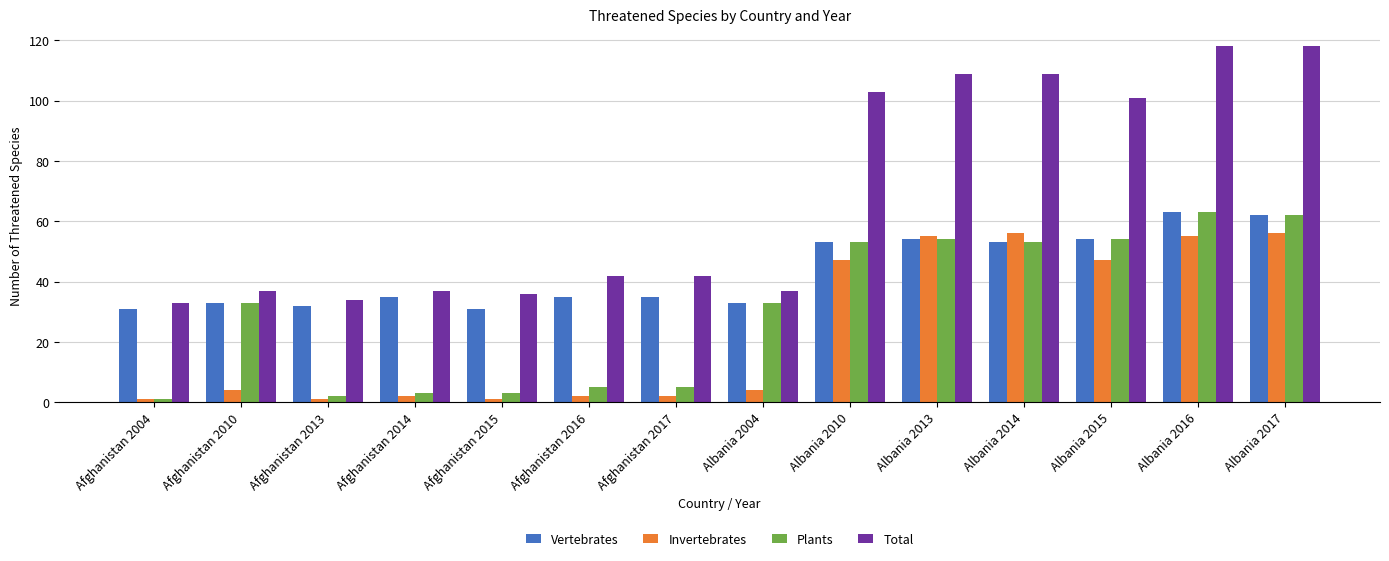

What value does the Vertebrates series have at Afghanistan 2016?

35